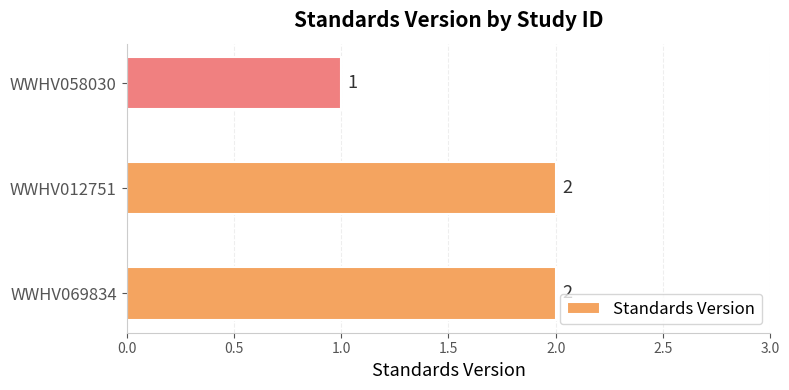

At which label is the value closest to 1?

WWHV058030